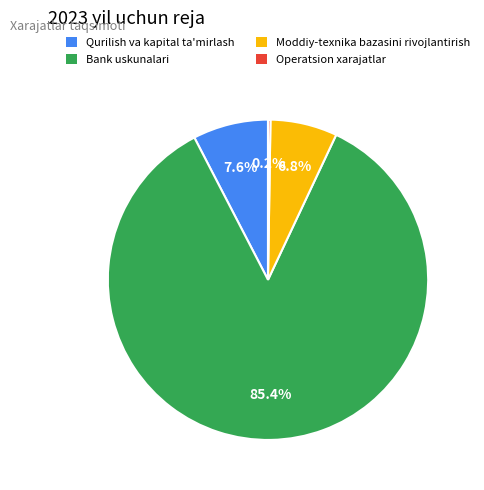

What is the largest slice in the pie chart?

Bank uskunalari